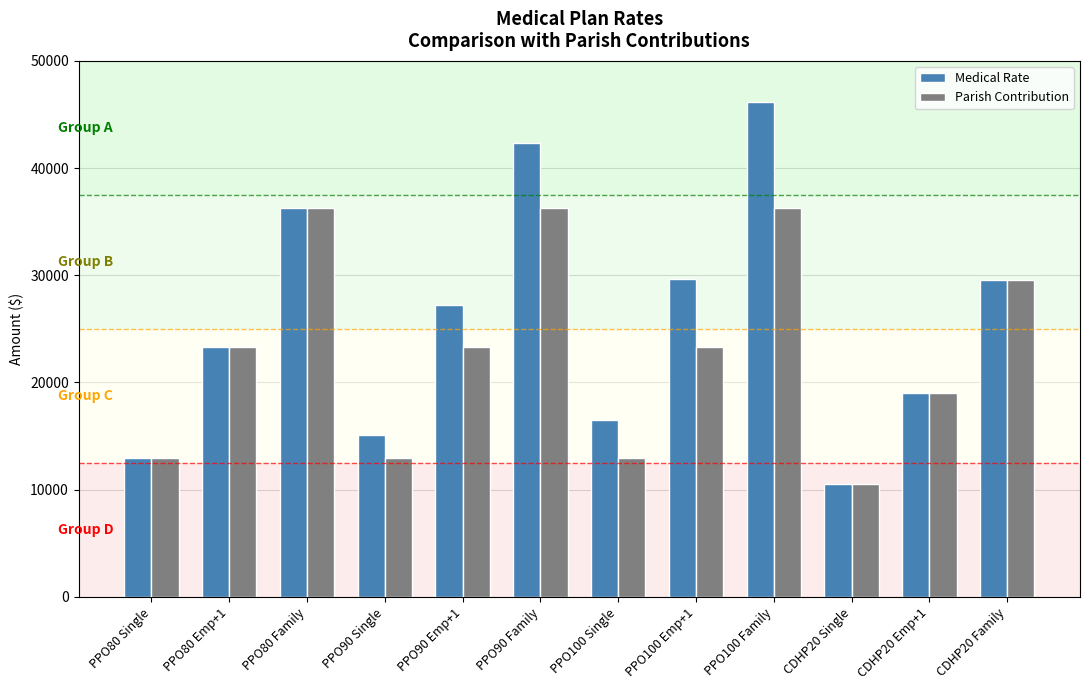

What is the maximum value for Medical Rate?

46128